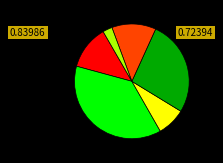

Is there a majority slice in this chart?

No